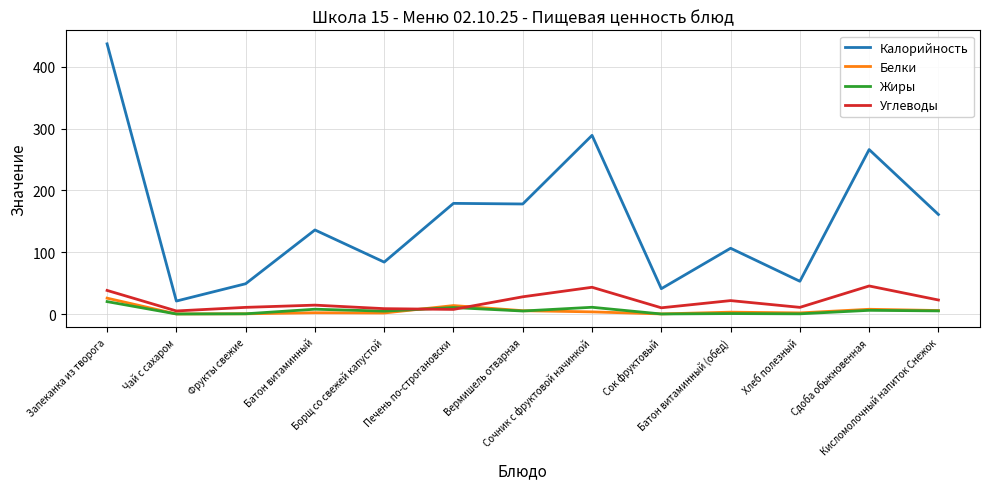

Which series has the largest range (max minus min)?

Калорийность